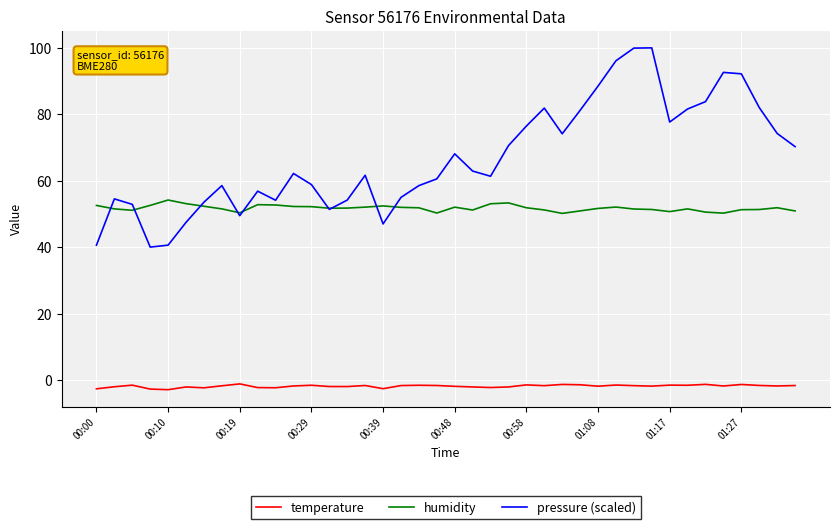

Which series ends up on top after the final intersection of pressure (scaled) and humidity?

pressure (scaled)